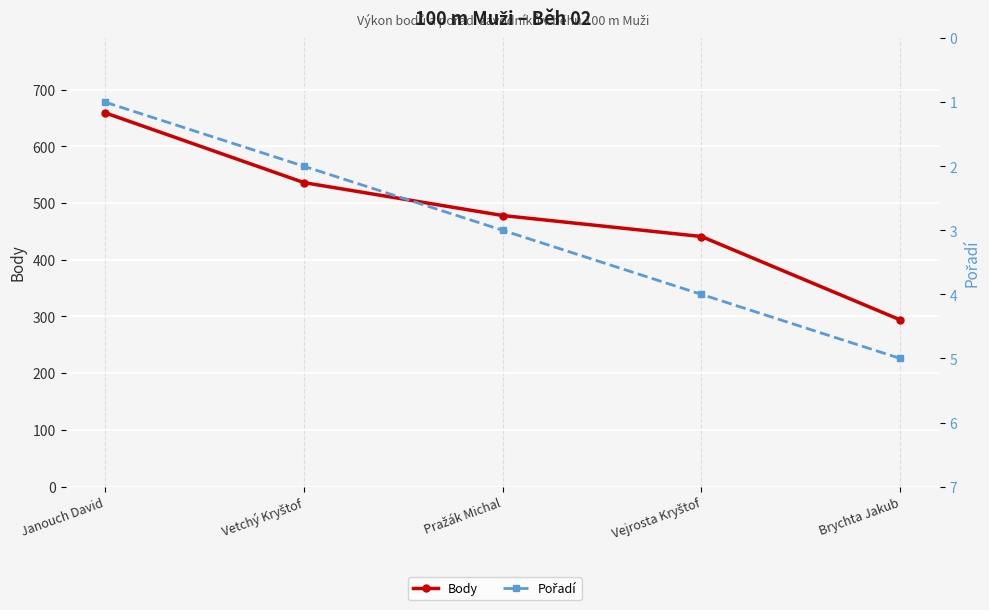

List the series in order of their overall mean, highest first.

Body, Pořadí